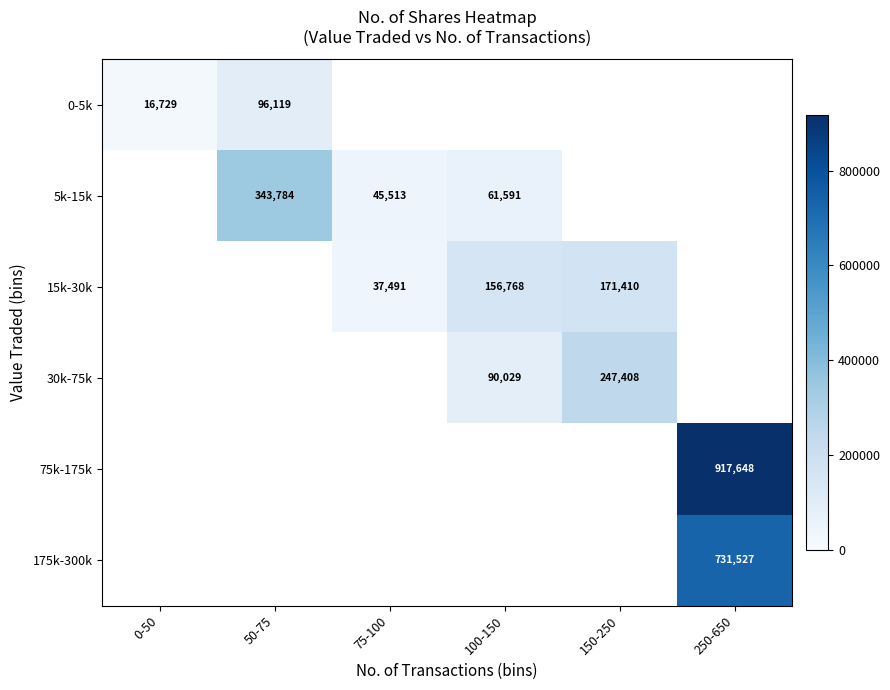

Is it true that 175k-300k equals 1143058 at 250-650?

False